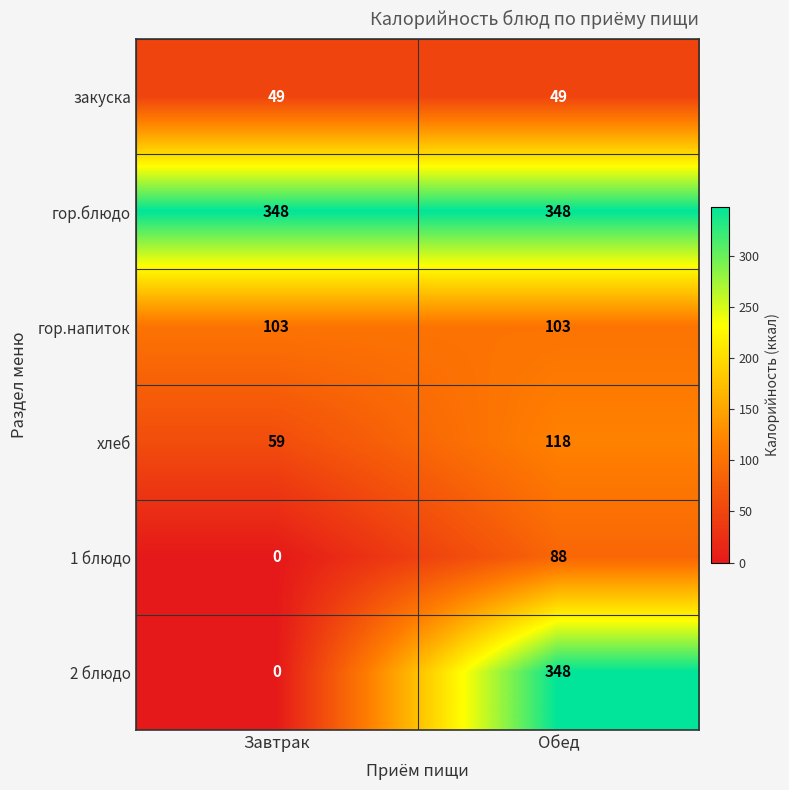

The value of гор.блюдо at Завтрак is 348. True or false?

True